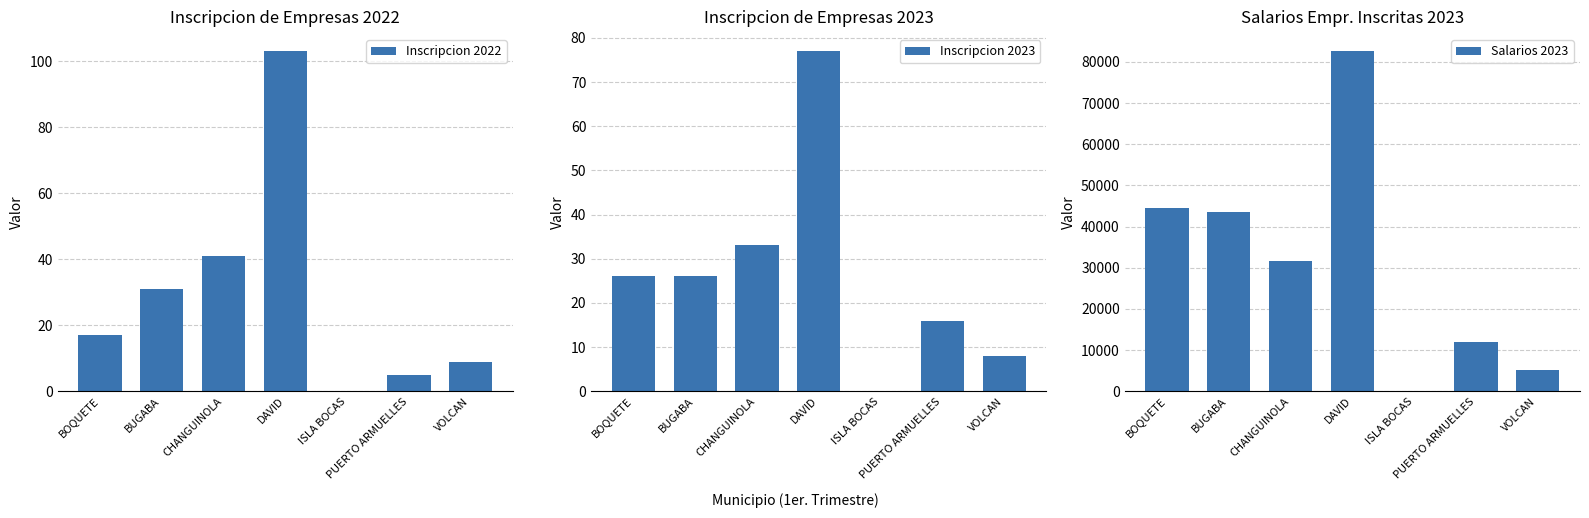

Which series changed the most between BUGABA and DAVID?

Salarios 2023